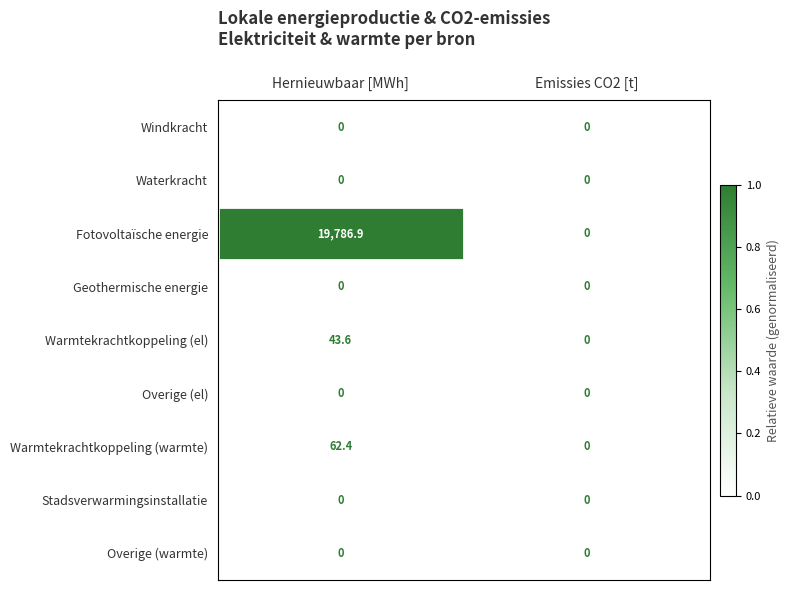

Reading left to right, what are all the values shown in this chart?

Windkracht: Hernieuwbaar [MWh]=0.0	Emissies CO2 [t]=0.0
Waterkracht: Hernieuwbaar [MWh]=0.0	Emissies CO2 [t]=0.0
Fotovoltaïsche energie: Hernieuwbaar [MWh]=19786.9	Emissies CO2 [t]=0.0
Geothermische energie: Hernieuwbaar [MWh]=0.0	Emissies CO2 [t]=0.0
Warmtekrachtkoppeling (el): Hernieuwbaar [MWh]=43.6	Emissies CO2 [t]=0.0
Overige (el): Hernieuwbaar [MWh]=0.0	Emissies CO2 [t]=0.0
Warmtekrachtkoppeling (warmte): Hernieuwbaar [MWh]=62.4	Emissies CO2 [t]=0.0
Stadsverwarmingsinstallatie: Hernieuwbaar [MWh]=0.0	Emissies CO2 [t]=0.0
Overige (warmte): Hernieuwbaar [MWh]=0.0	Emissies CO2 [t]=0.0